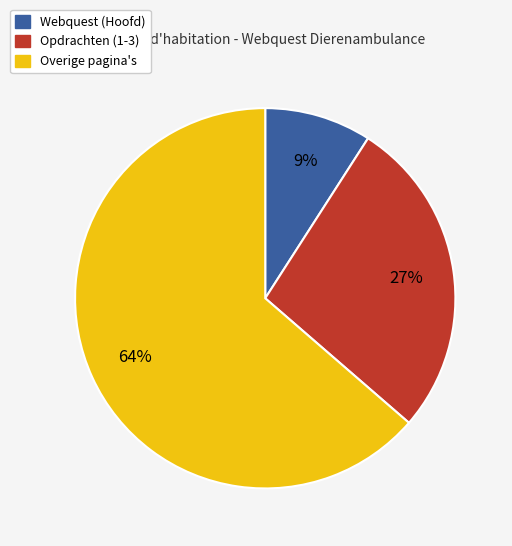

Rank the categories by value from highest to lowest.

Overige pagina's, Opdrachten (1-3), Webquest (Hoofd)